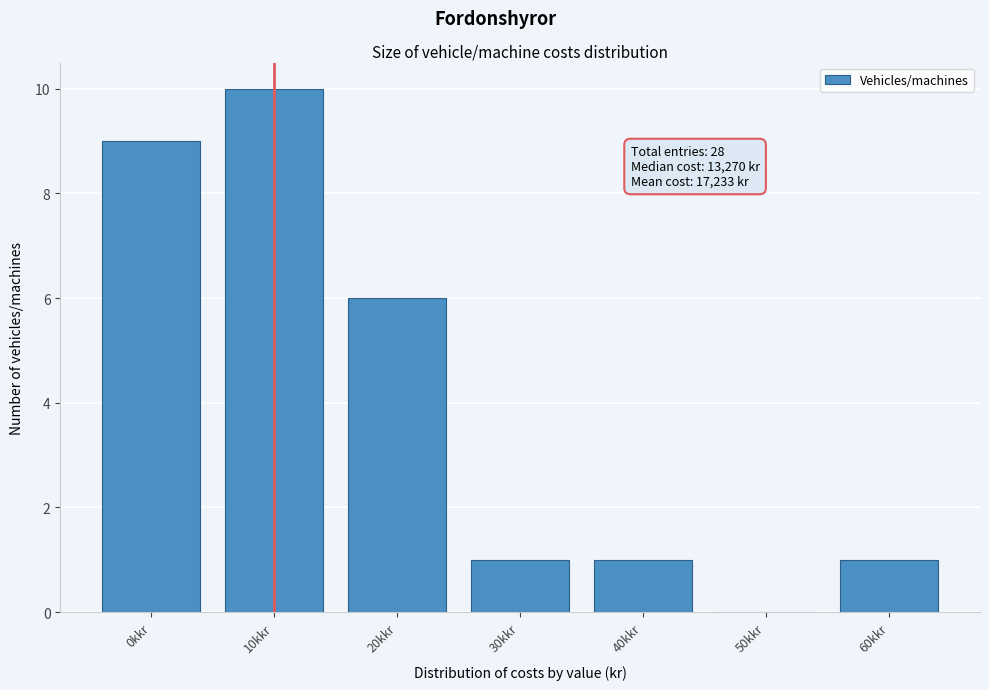

Reading right to left, transcribe all the data shown in this chart.

60kkr=1	50kkr=0	40kkr=1	30kkr=1	20kkr=6	10kkr=10	0kkr=9